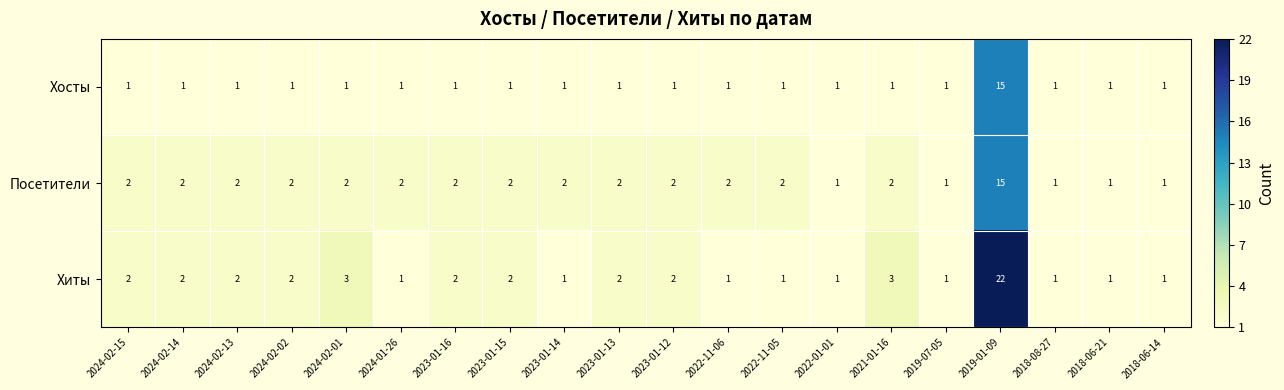

Which series changed the most between 2024-01-26 and 2023-01-12?

Хиты